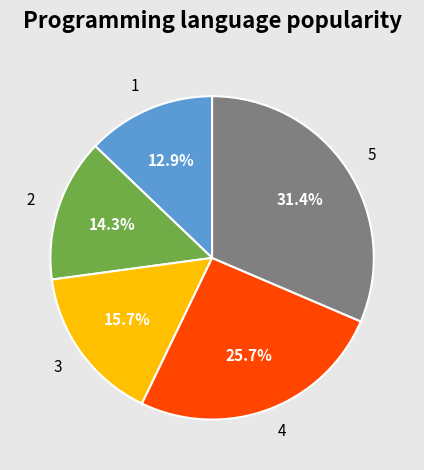

To the nearest percent, what is the difference between the 4 and 2 slice percentages?

11%